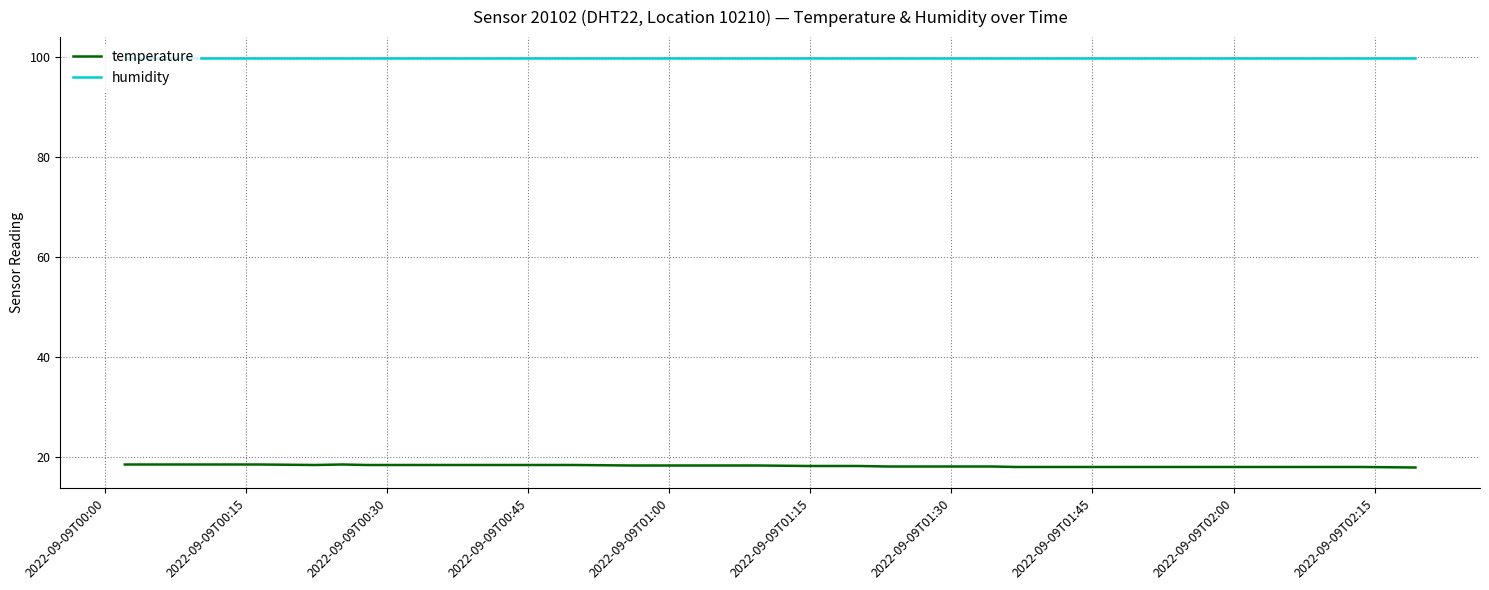

What is the greatest value displayed?

99.9